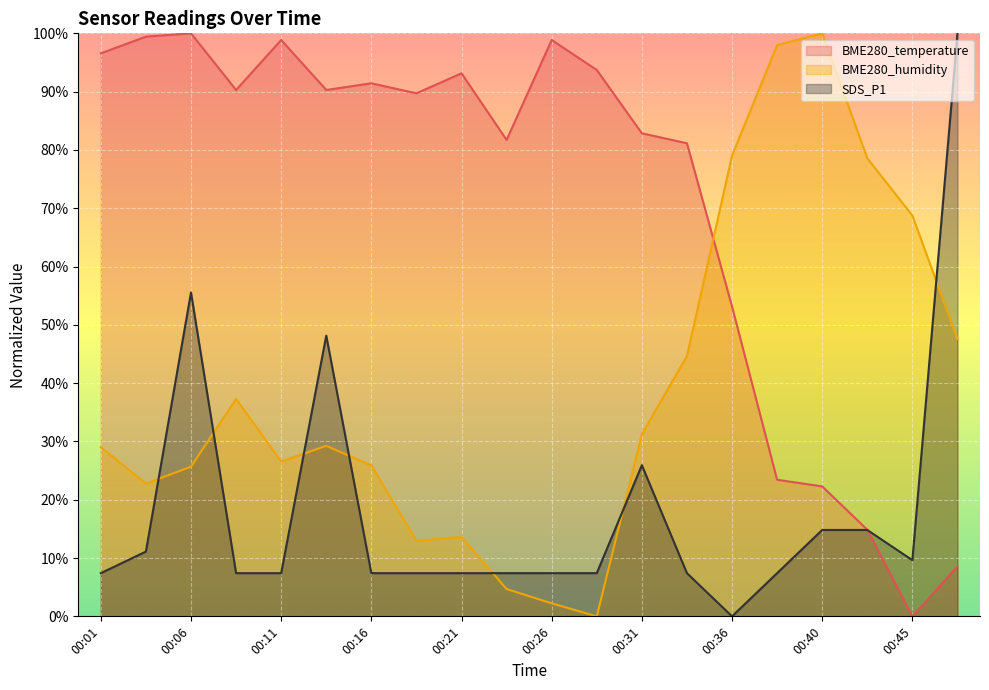

At which label does BME280_humidity first exceed 29?

00:01